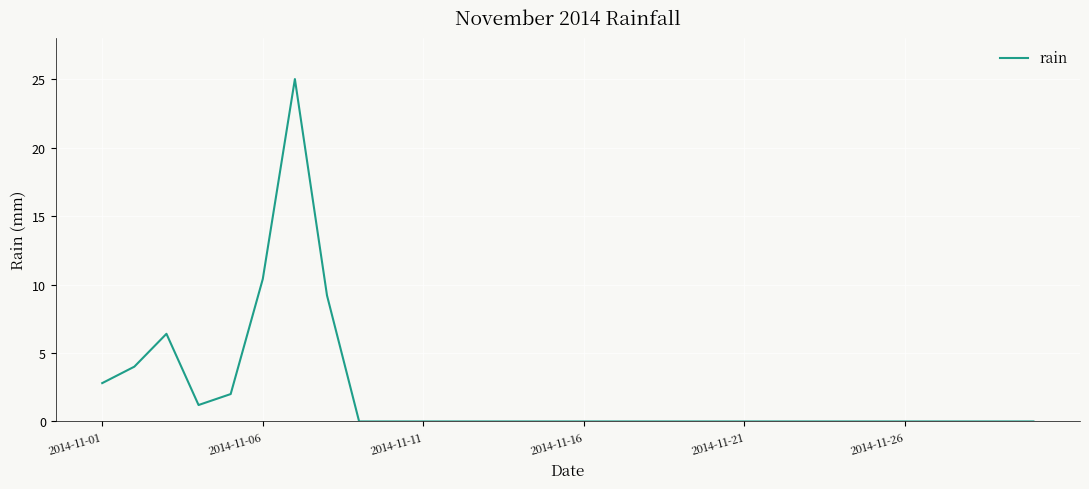

What is the greatest value displayed?

25.0